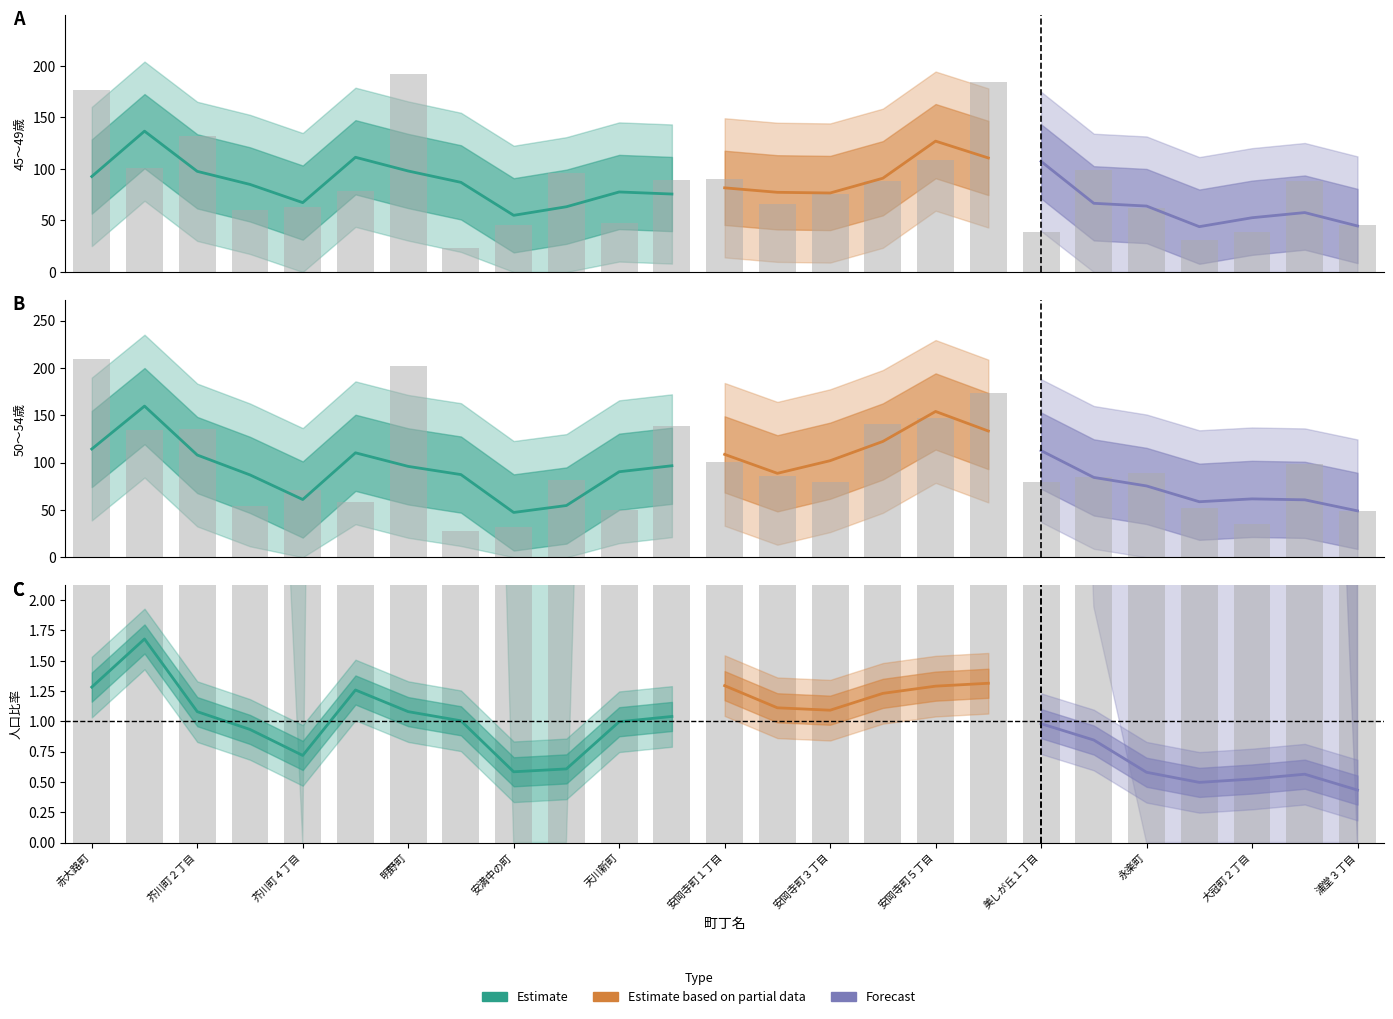

What is the difference between the second highest and minimum values in the 50～54歳 series?

174